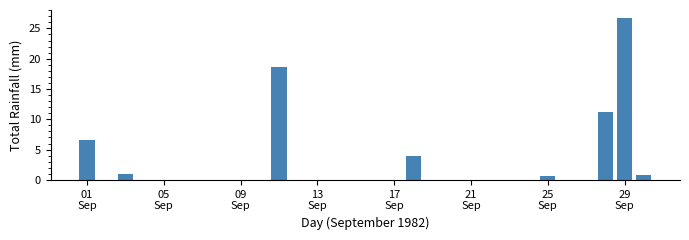

What is the maximum value shown in the chart?

26.7